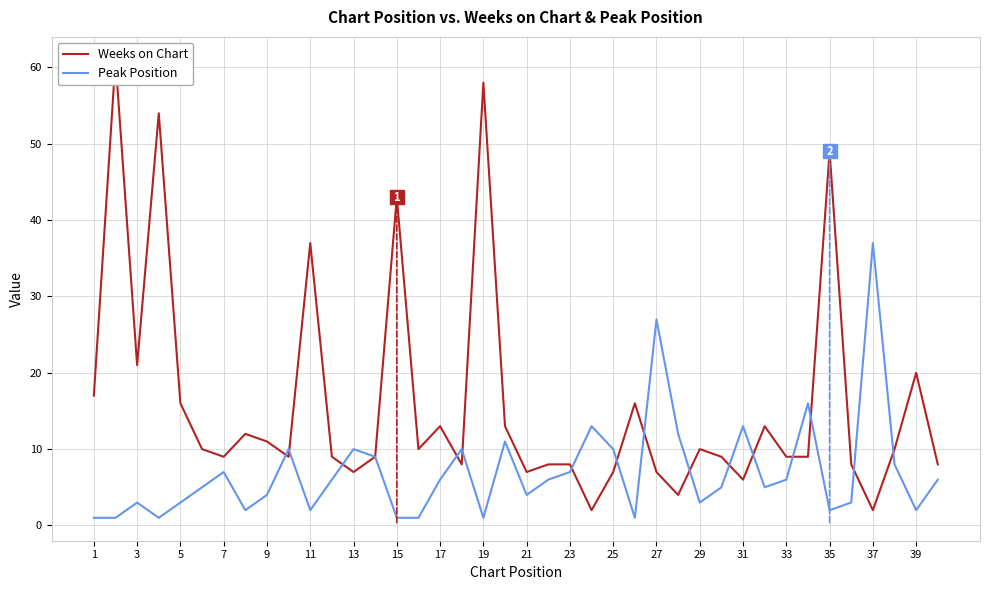

In Peak Position, how many points are lower than both neighbors (excluding endpoints)?

10